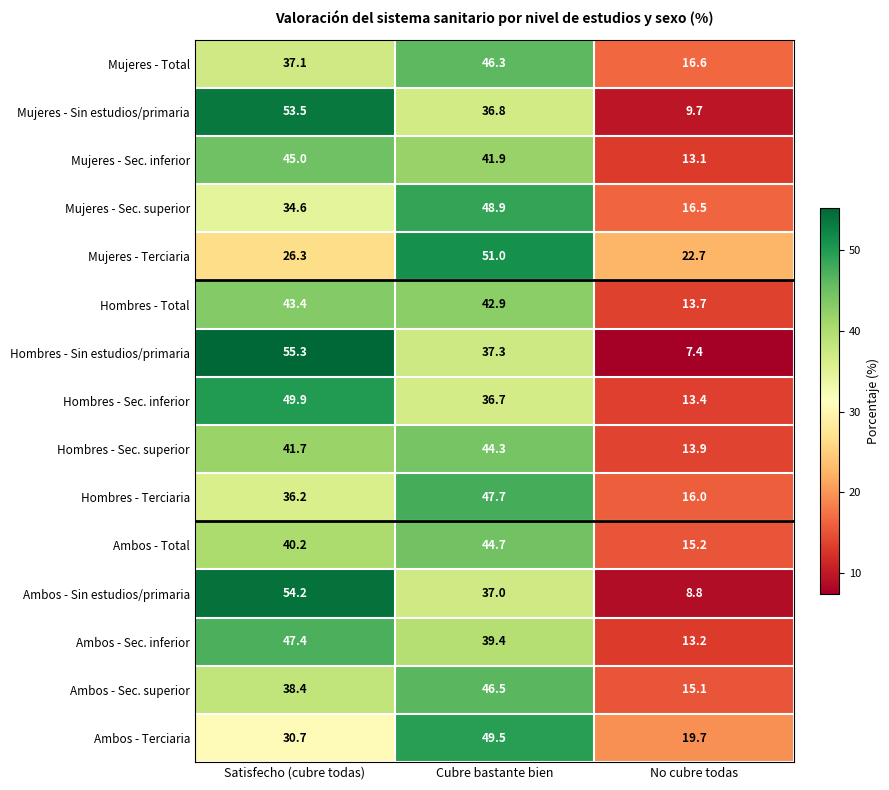

At which label is Mujeres - Terciaria closest to 36?

Satisfecho (cubre todas)